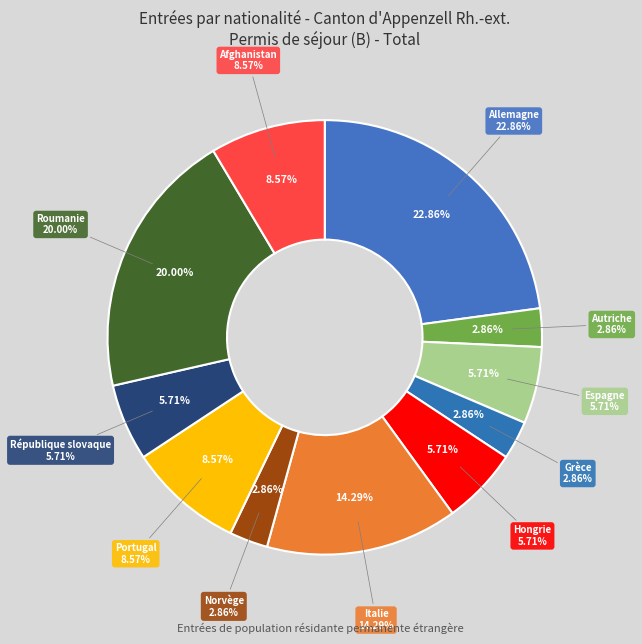

What percentage is NOT represented by Grèce?

97.1%